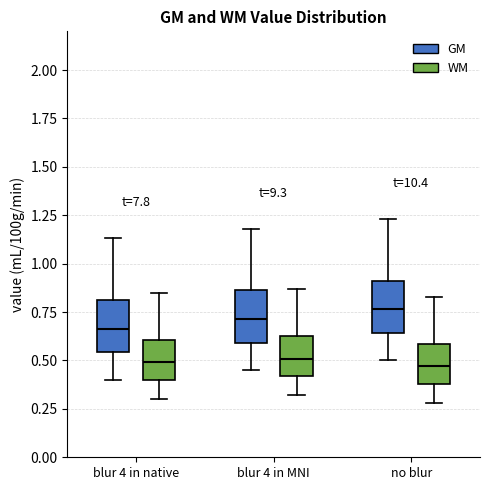

Reading left to right, transcribe this box plot: for each box, give where its median line is, the range the box spans, and where its two whiskers end, as read against the y-axis. The values are not printed on the chart, so give them approximately, as read against the axis.

blur 4 in native (GM): median 0.65, box 0.55 to 0.80, whiskers 0.40 to 1.15
blur 4 in native (WM): median 0.50, box 0.40 to 0.60, whiskers 0.30 to 0.85
blur 4 in MNI (GM): median 0.70, box 0.60 to 0.85, whiskers 0.45 to 1.20
blur 4 in MNI (WM): median 0.50, box 0.40 to 0.65, whiskers 0.30 to 0.85
no blur (GM): median 0.75, box 0.65 to 0.90, whiskers 0.50 to 1.25
no blur (WM): median 0.45, box 0.40 to 0.60, whiskers 0.30 to 0.85